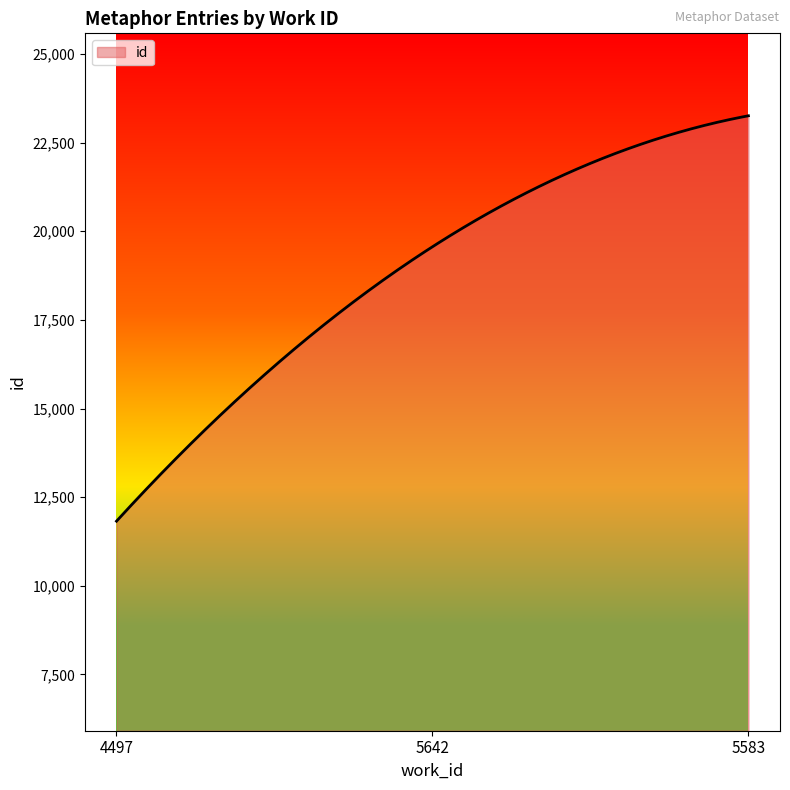

What is the greatest value displayed?

23258.0